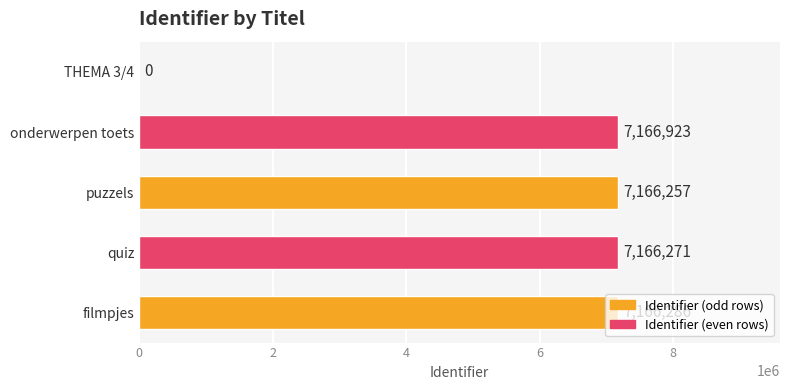

Which has a higher value, THEMA 3/4 or quiz?

quiz